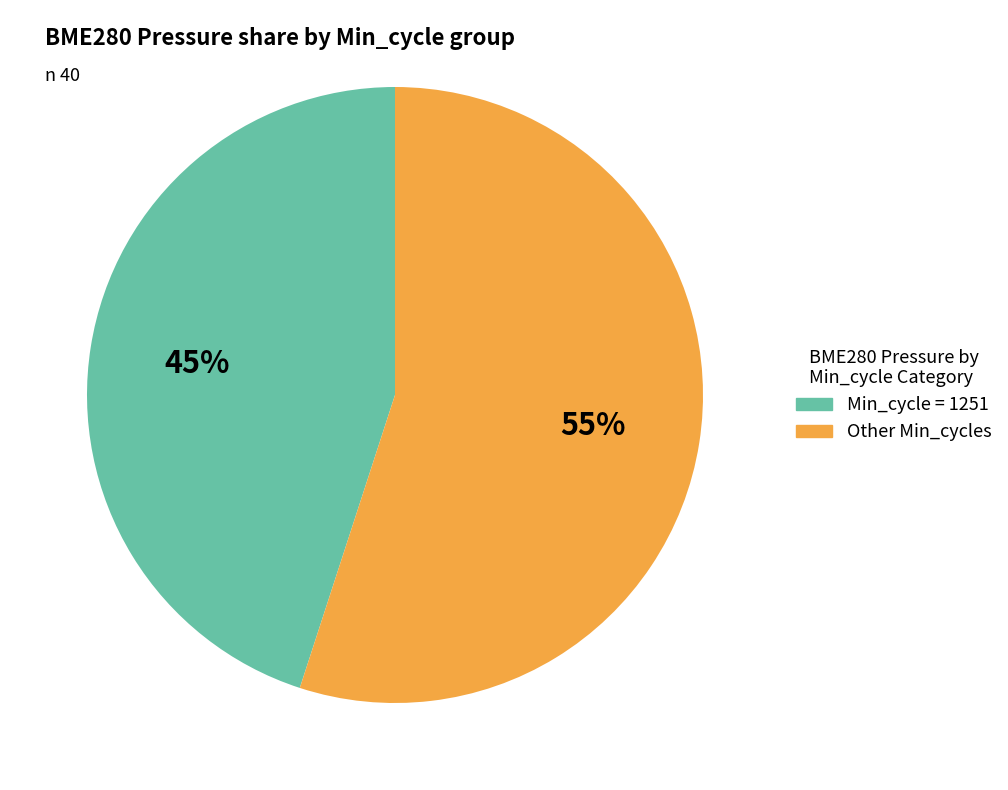

Is there a majority slice in this chart?

Yes